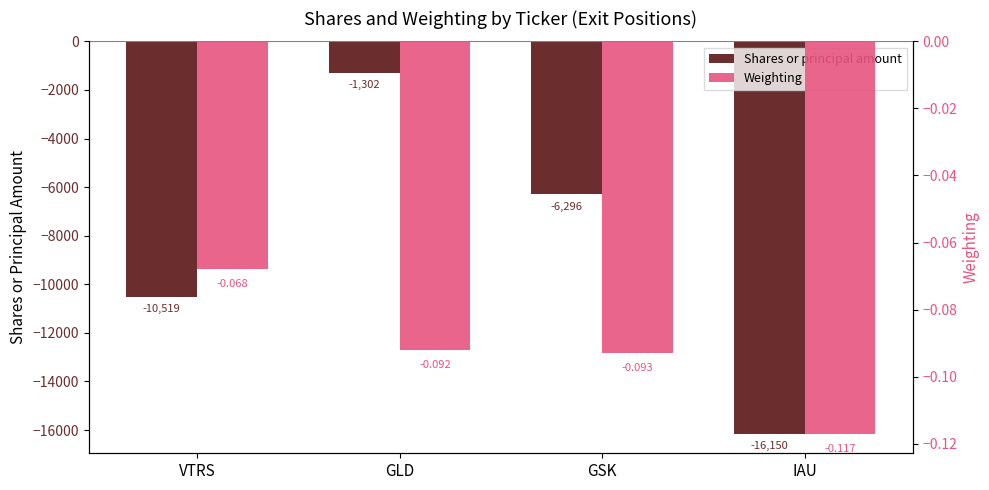

Rank the series by their maximum value, from lowest to highest.

Shares or principal amount, Weighting